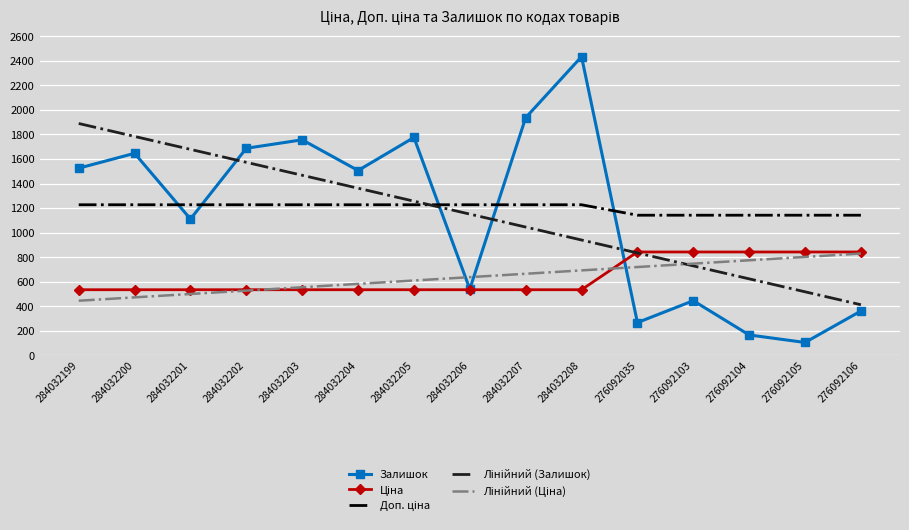

Which series has the widest spread of values?

Залишок